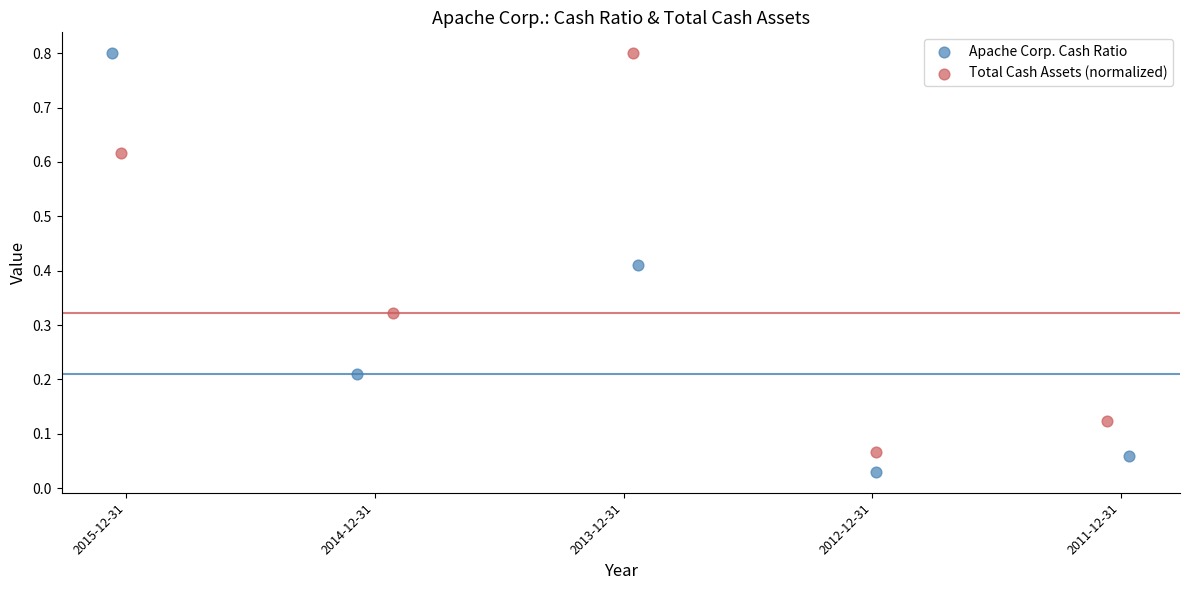

Which series reaches the minimum Y coordinate?

Apache Corp. Cash Ratio